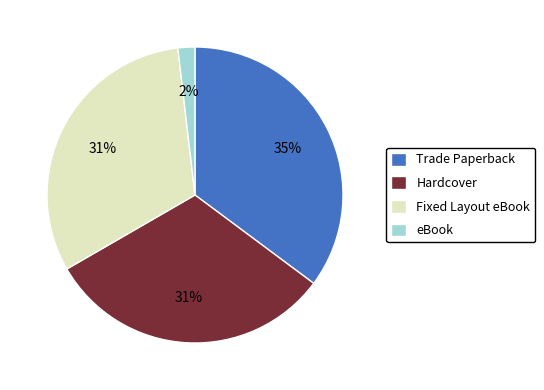

Between Fixed Layout eBook and eBook, which is larger?

Fixed Layout eBook